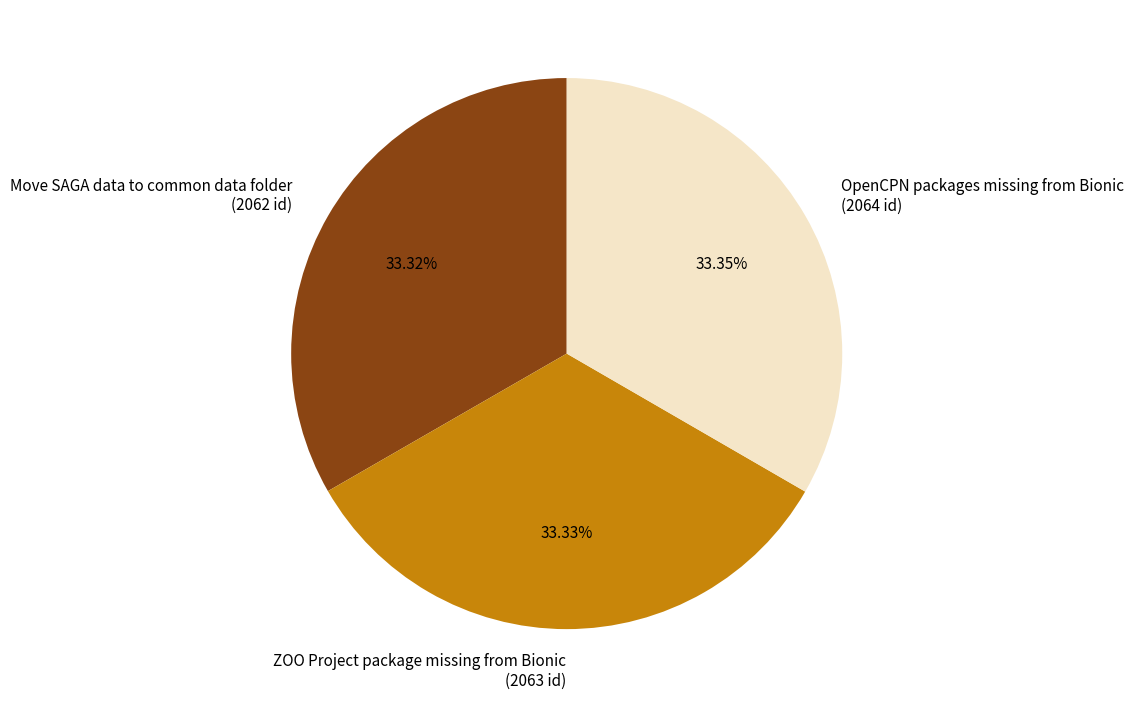

Approximately how many times larger is the value at Move SAGA data to common data folder (2062 id) compared to OpenCPN packages missing from Bionic (2064 id)?

1.0